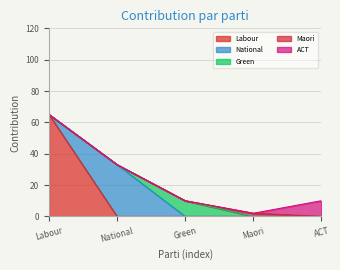

In maori, how many points are higher than both neighbors (excluding endpoints)?

1